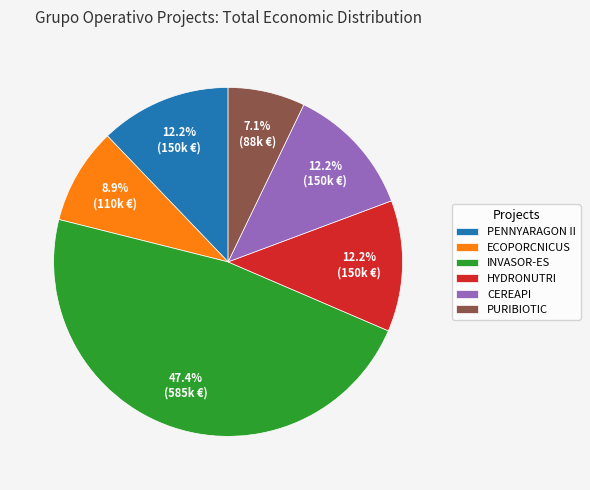

How many segments does this pie chart have?

6